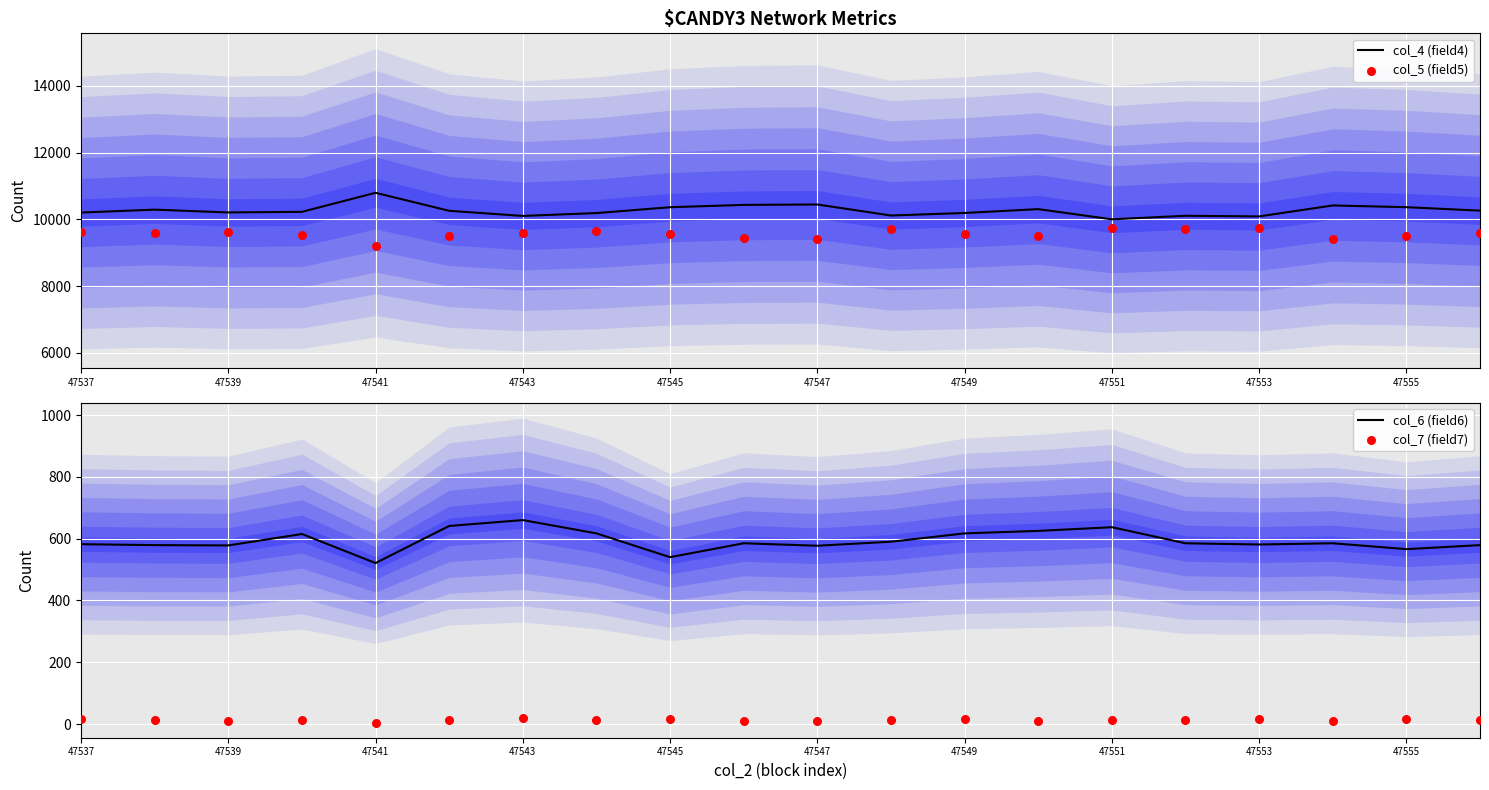

Which series has the largest total across all categories?

col_4 (field4)